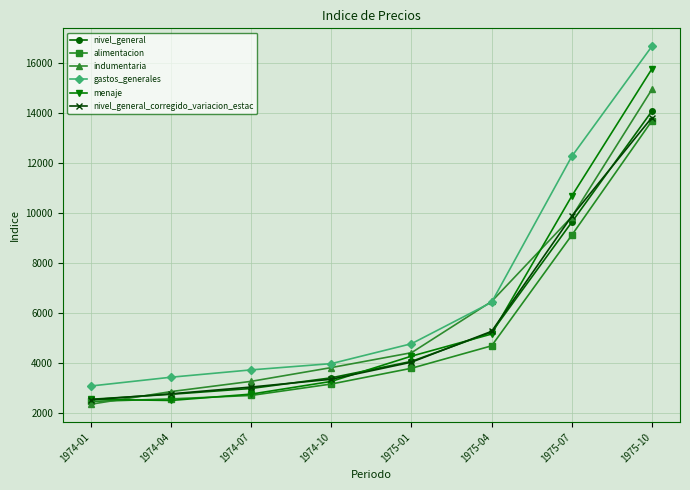

Which series changed the most between 1975-04 and 1975-10?

menaje